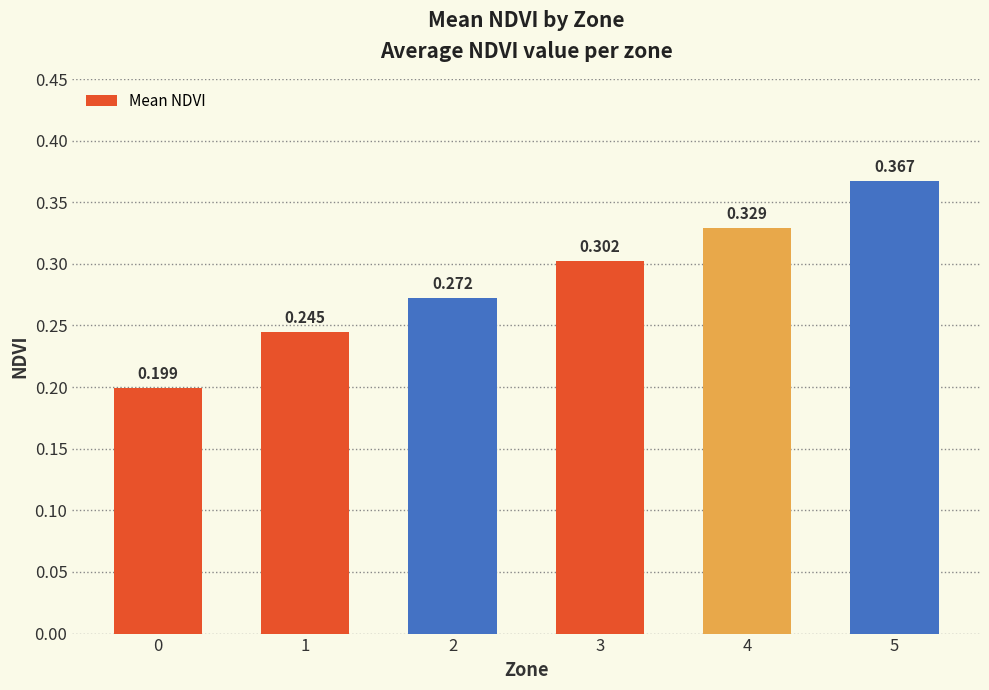

What is the smallest value displayed?

0.2